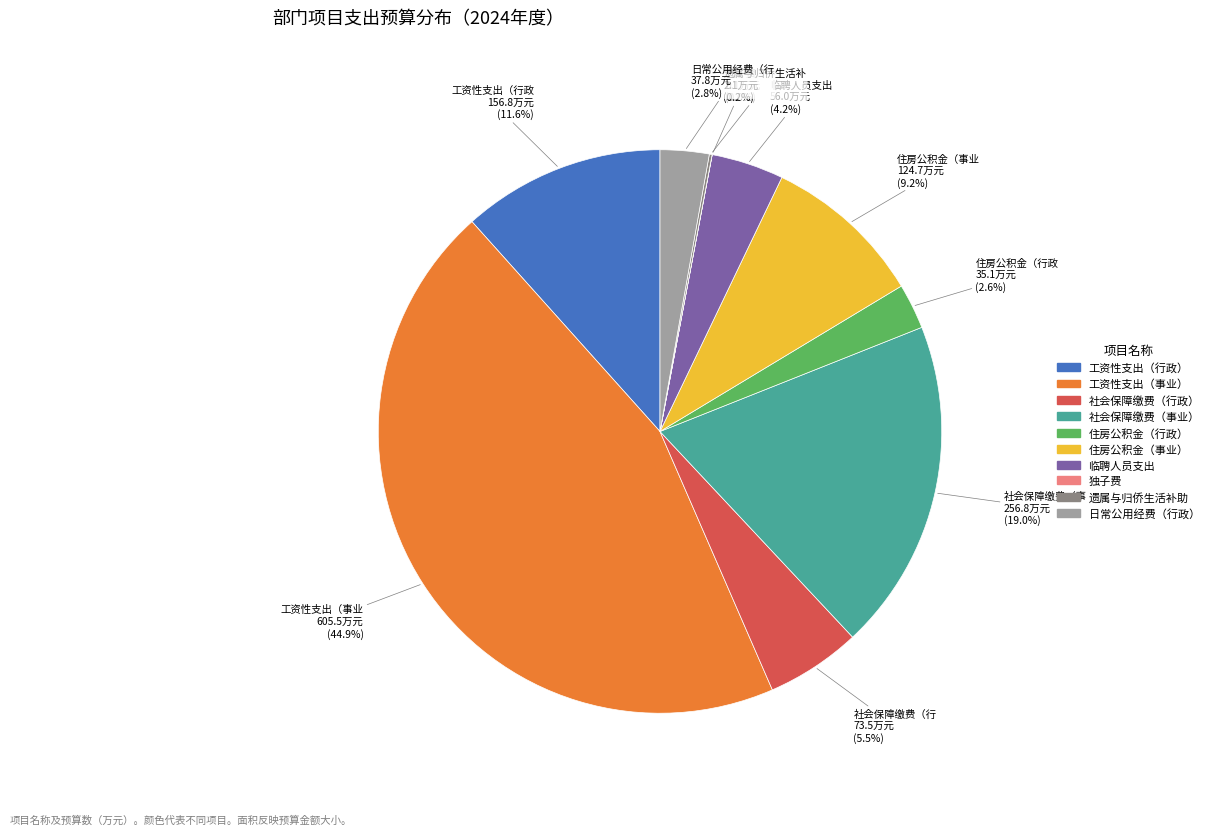

Is 社会保障缴费（行政） the majority of the pie?

No